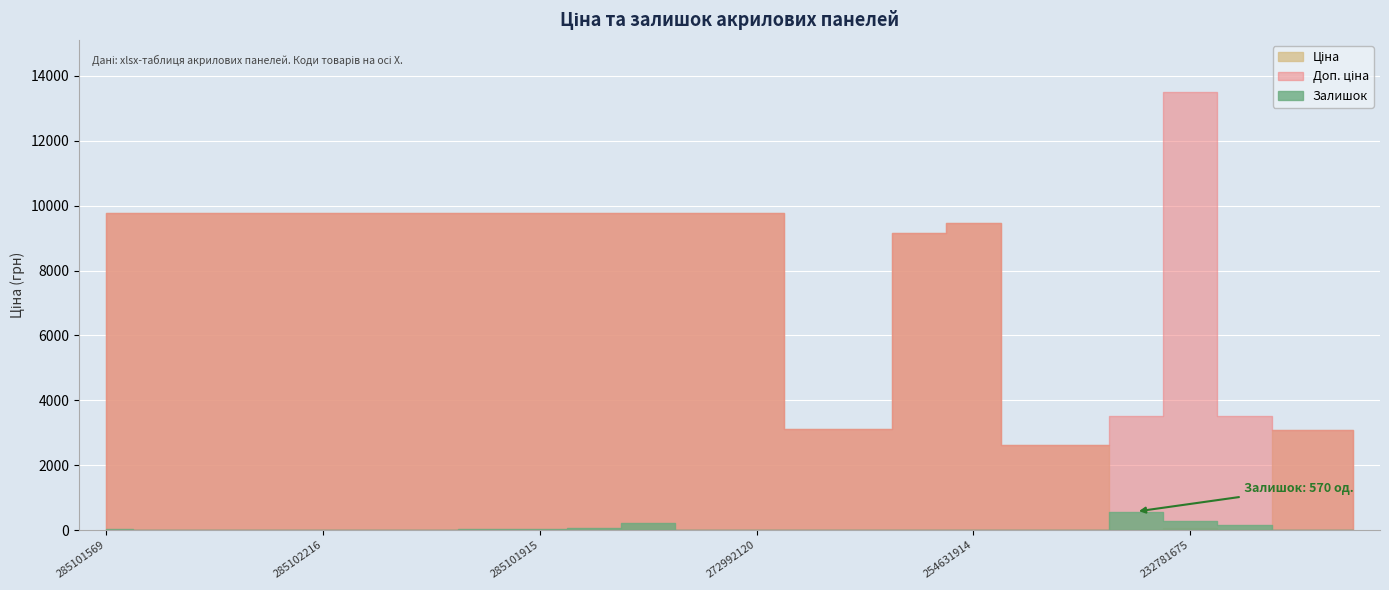

What is the average value of the Залишок series?

60.7